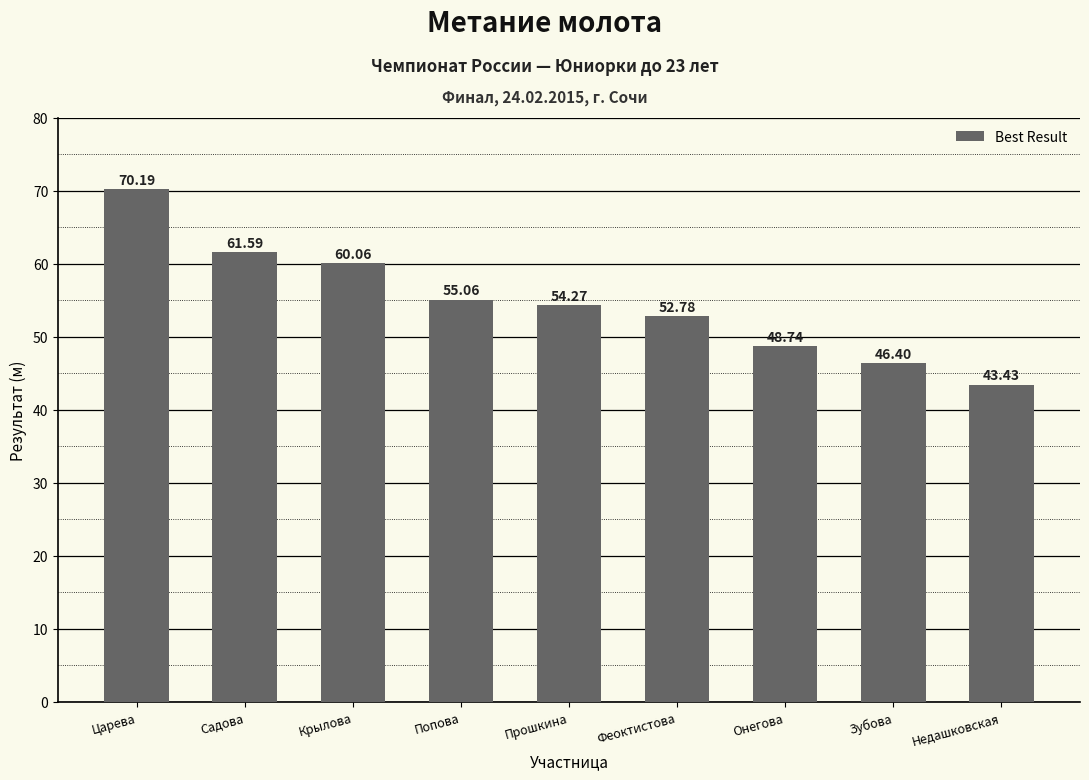

Which category has the highest value across all series?

Царева